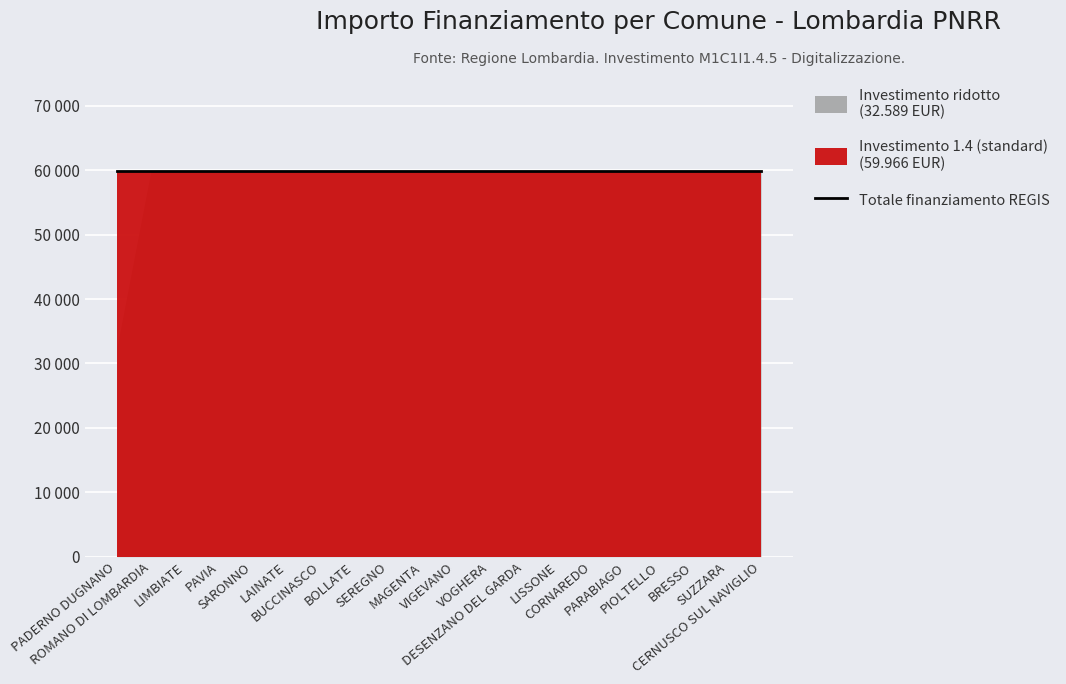

What value does the Investimento 1.4 series have at MAGENTA?

59966